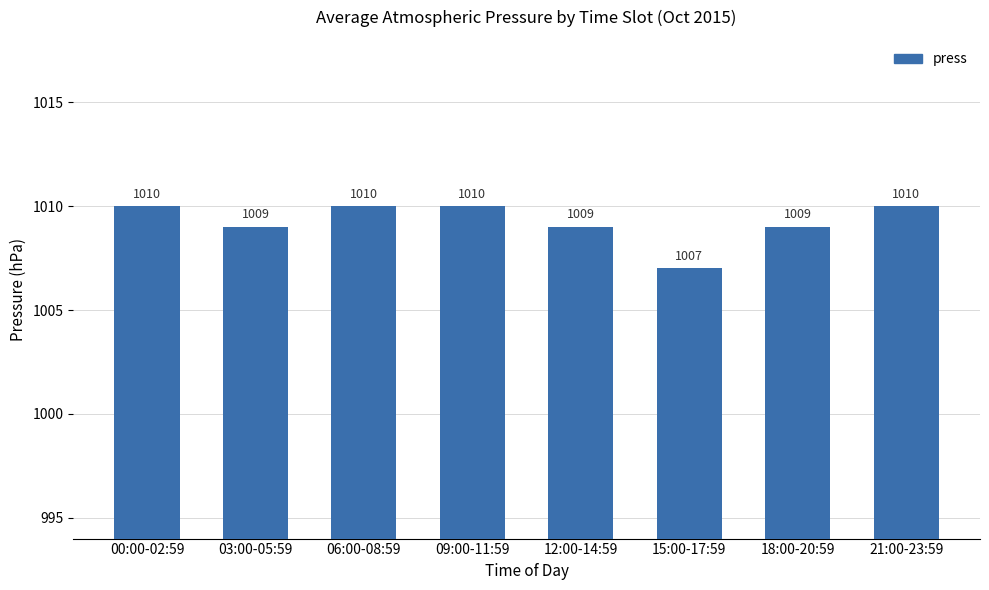

What is the maximum value shown in the chart?

1010